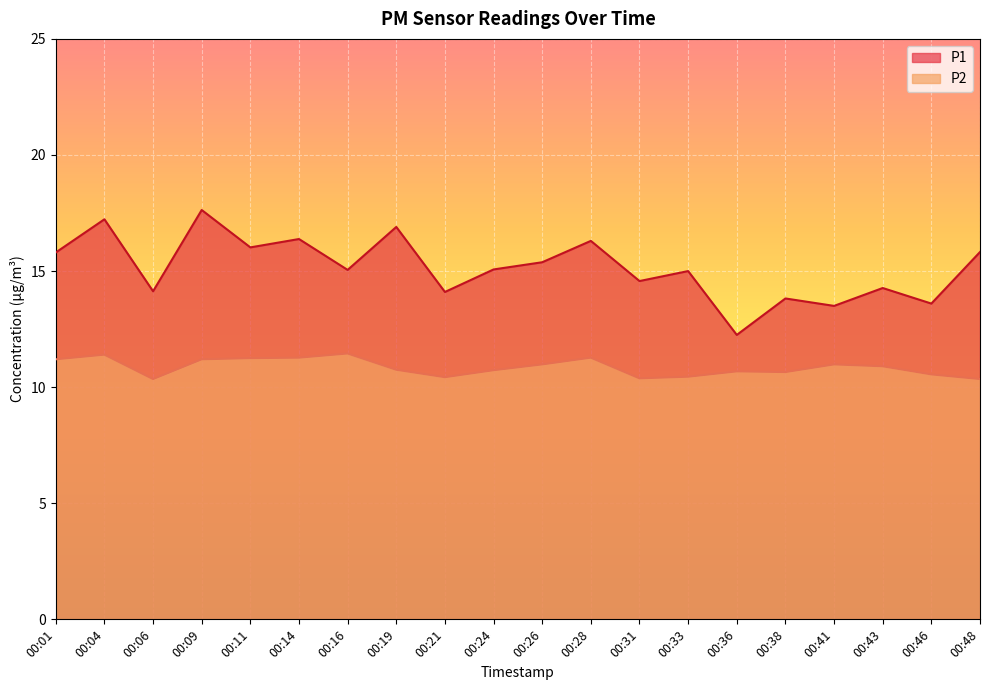

In P2, how many points are higher than both neighbors (excluding endpoints)?

5